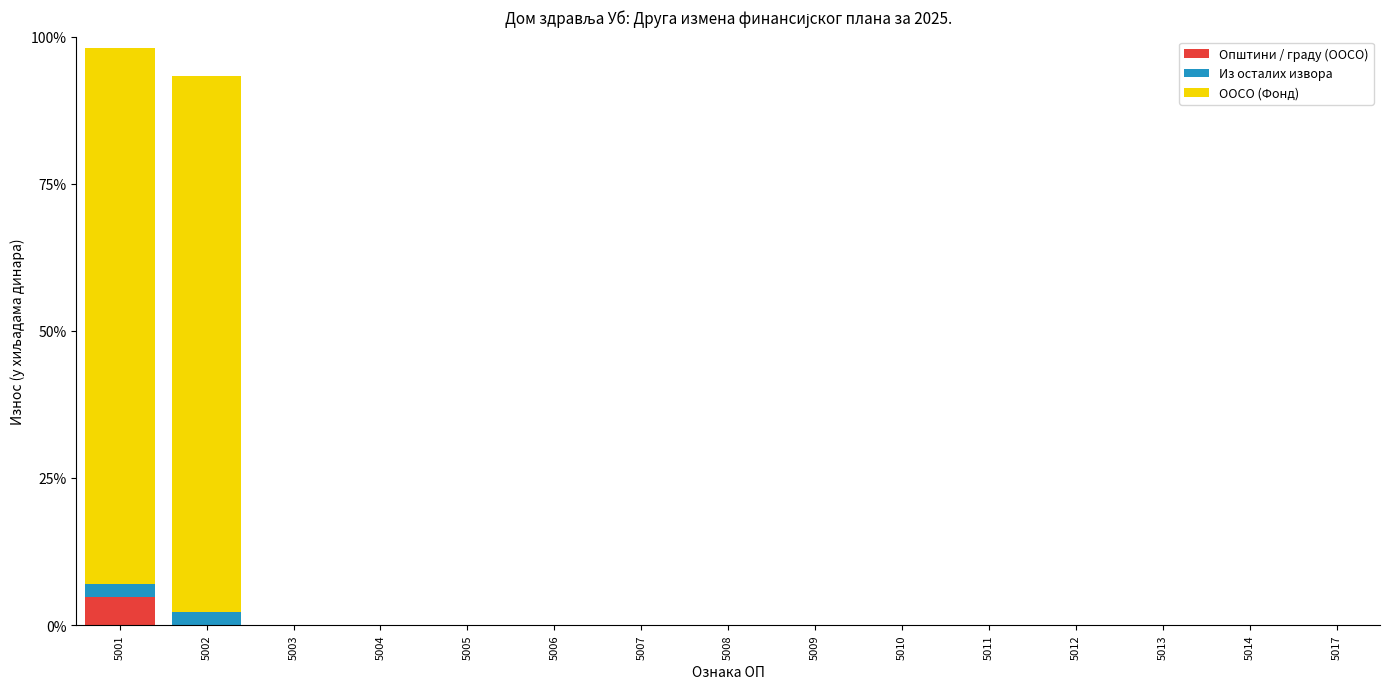

Which category has the lowest value in the Општини / граду (ООСО) series?

5002